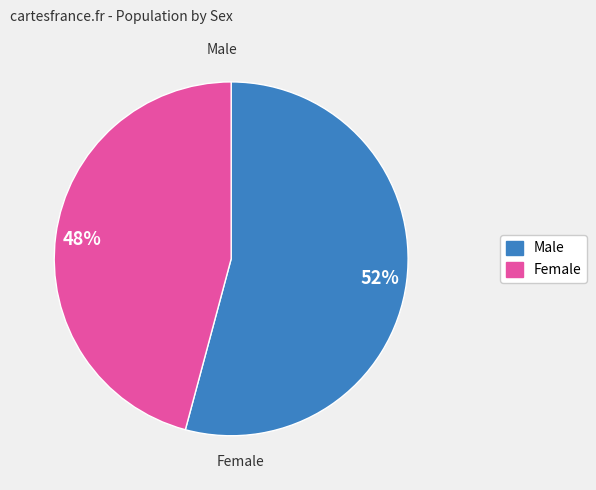

Rank the categories by value from lowest to highest.

Female, Male